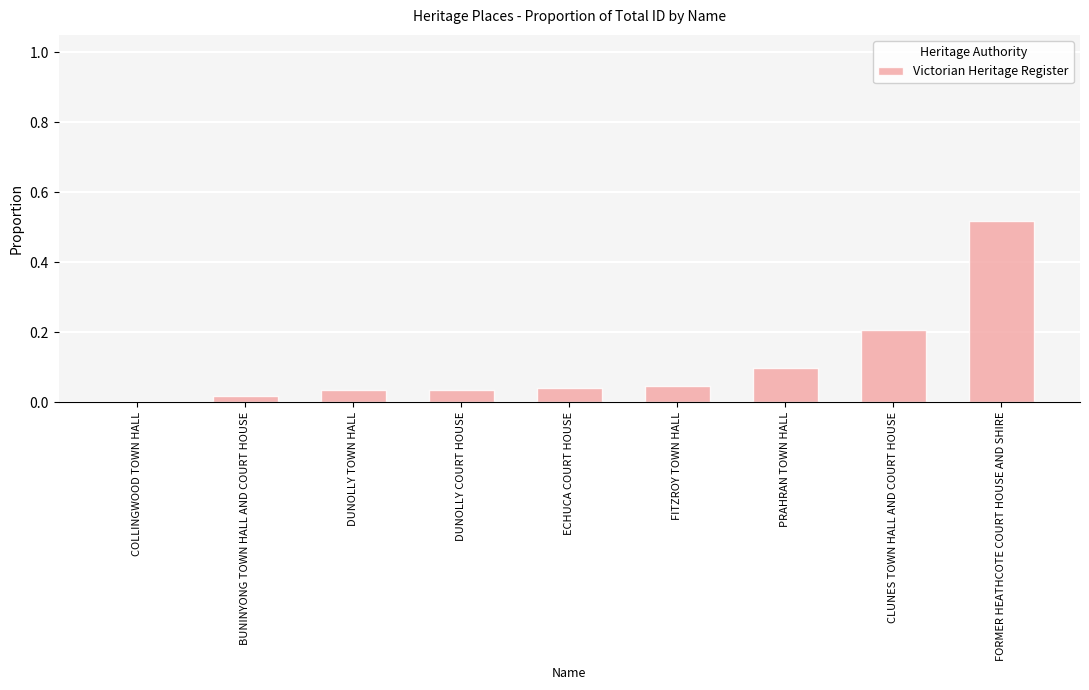

Between FITZROY TOWN HALL and COLLINGWOOD TOWN HALL, which is larger?

FITZROY TOWN HALL